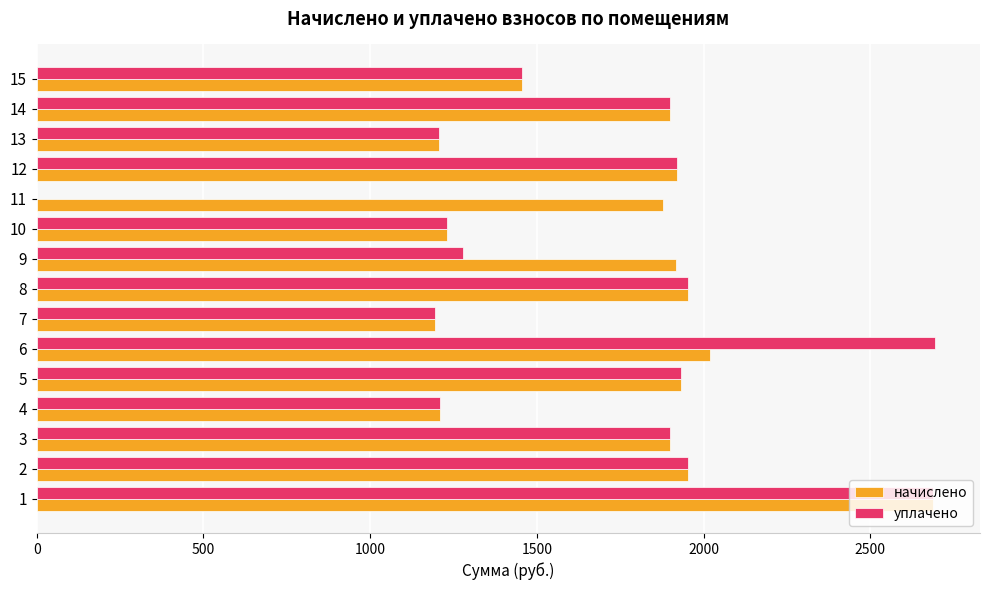

What is the greatest value displayed?

2694.0